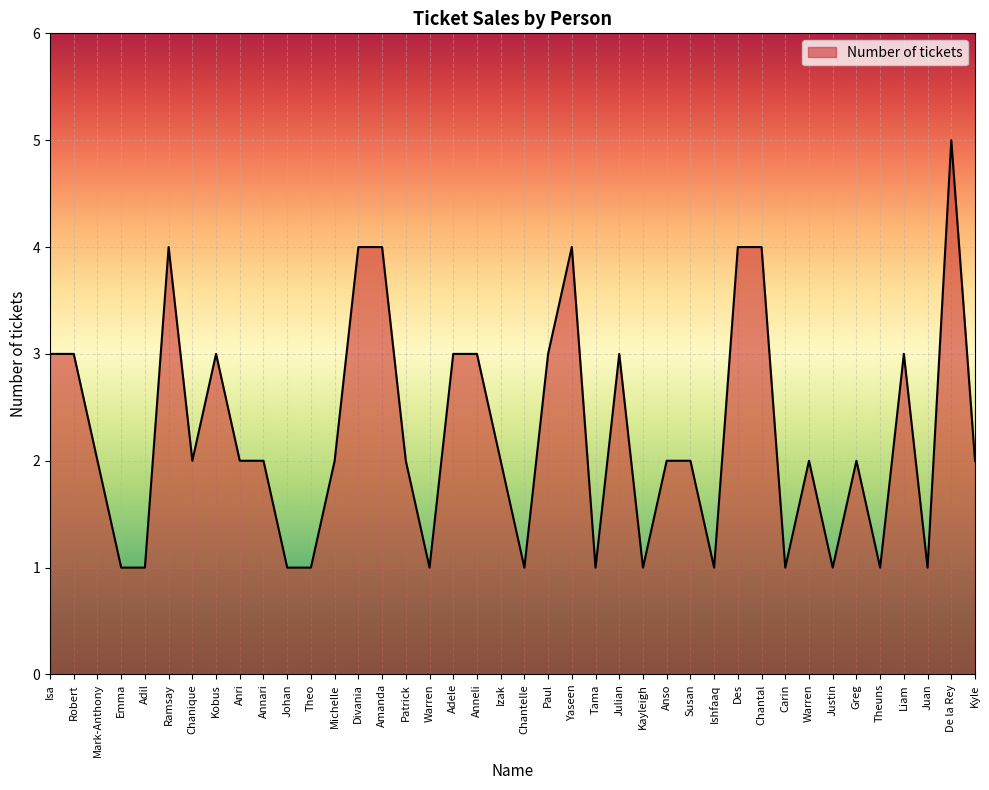

How many interior local valleys (lower than both neighbors) does the data have?

10